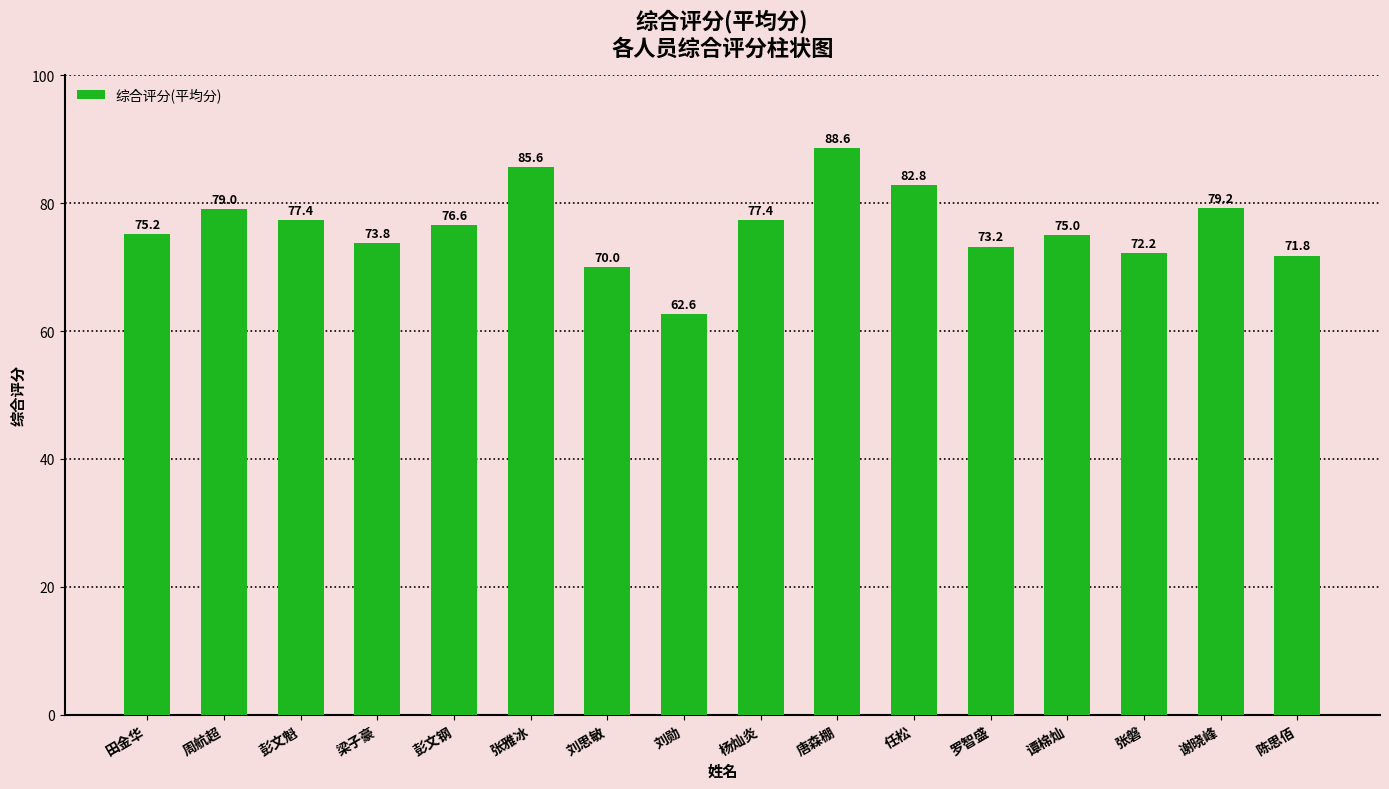

Reading left to right, extract all data points from this chart.

田金华=75.2	周航超=79.0	彭文魁=77.4	梁子豪=73.8	彭文钢=76.6	张雅冰=85.6	刘思敏=70.0	刘勋=62.6	杨灿炎=77.4	唐森棚=88.6	任松=82.8	罗智盛=73.2	谭棉灿=75.0	张磐=72.2	谢晓峰=79.2	陈思佰=71.8